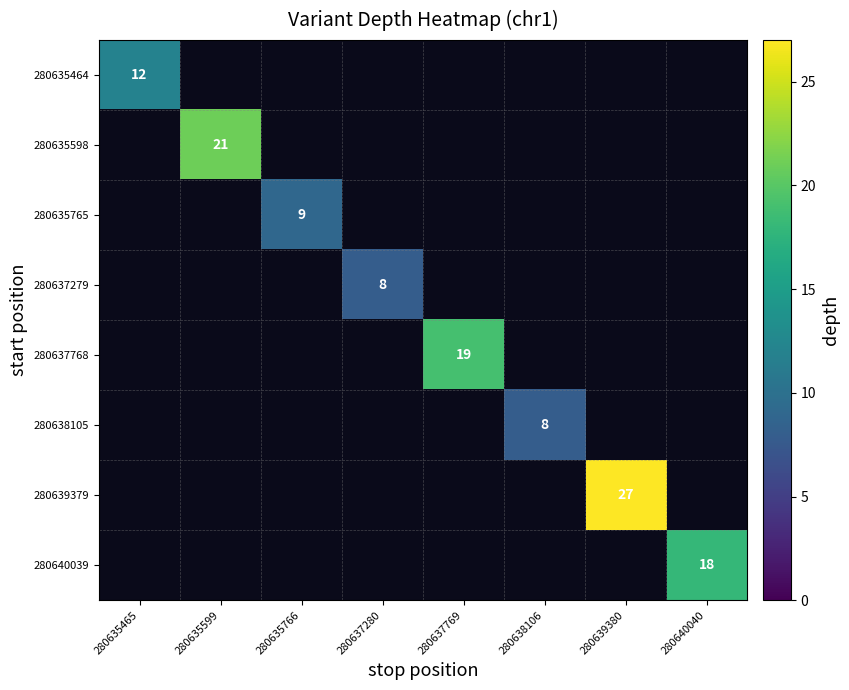

Is it true that 280639379 equals 27 at 280639380?

True